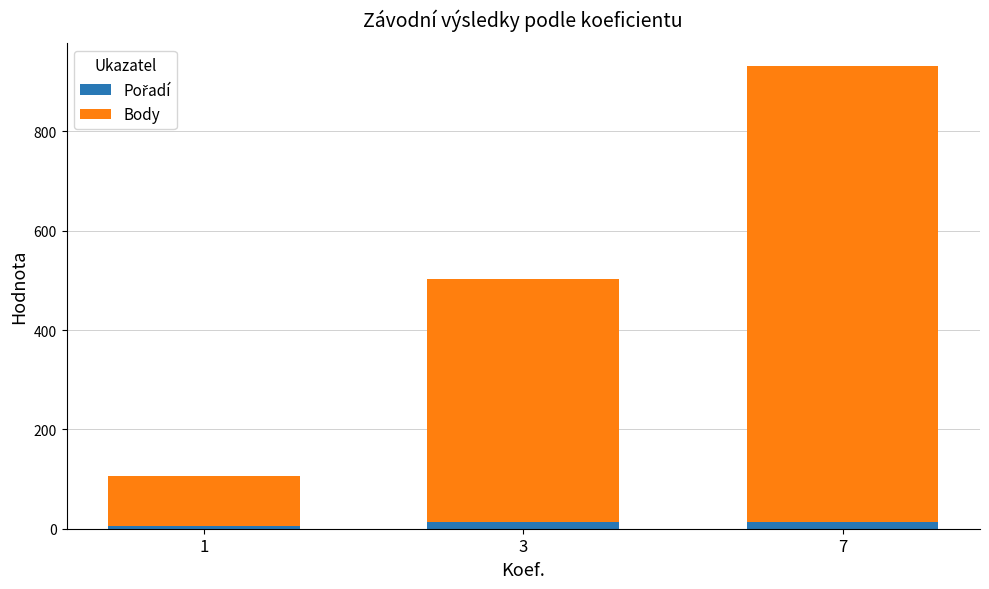

At how many categories does at least one series exceed 677?

1